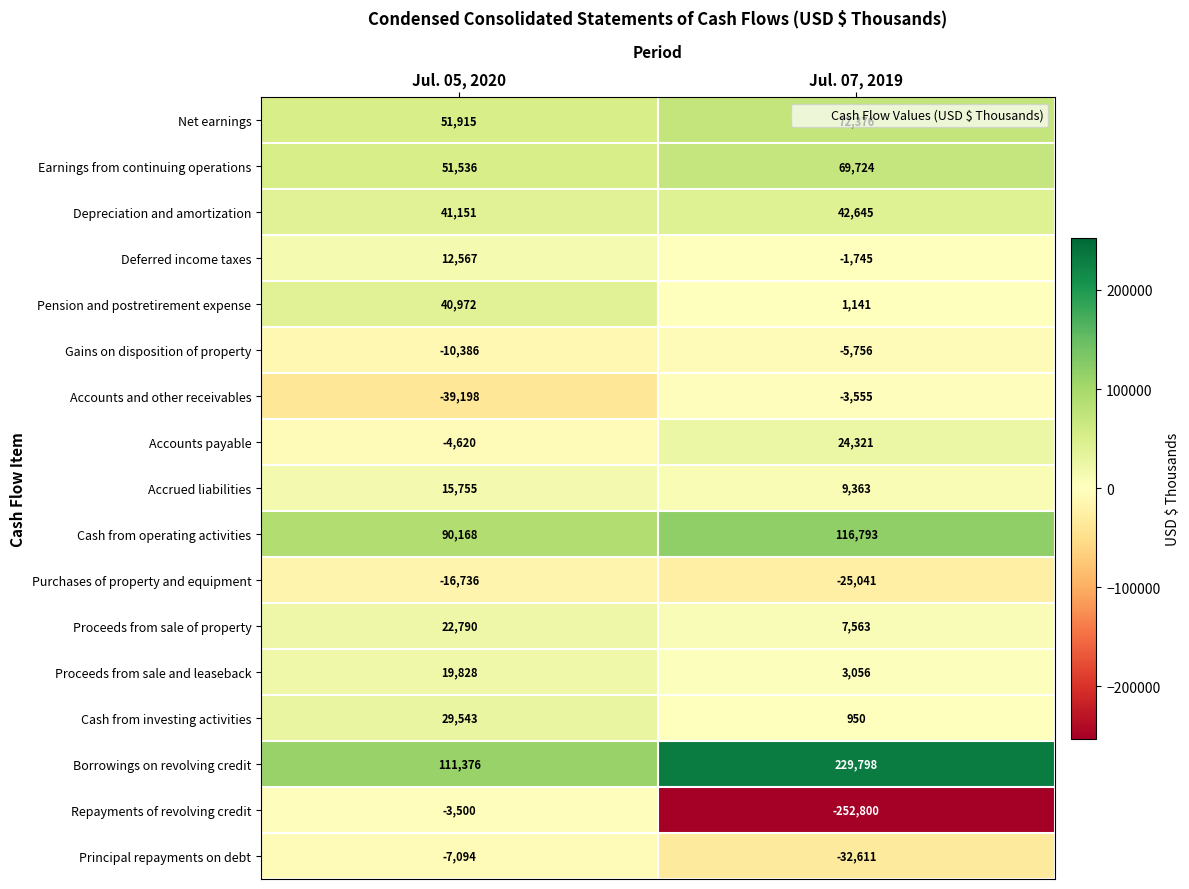

Rank the series by their maximum value, from lowest to highest.

Purchases of property and equipment, Principal repayments on debt, Gains on disposition of property, Accounts and other receivables, Repayments of revolving credit, Deferred income taxes, Accrued liabilities, Proceeds from sale and leaseback, Proceeds from sale of property, Accounts payable, Cash from investing activities, Pension and postretirement expense, Depreciation and amortization, Earnings from continuing operations, Net earnings, Cash from operating activities, Borrowings on revolving credit